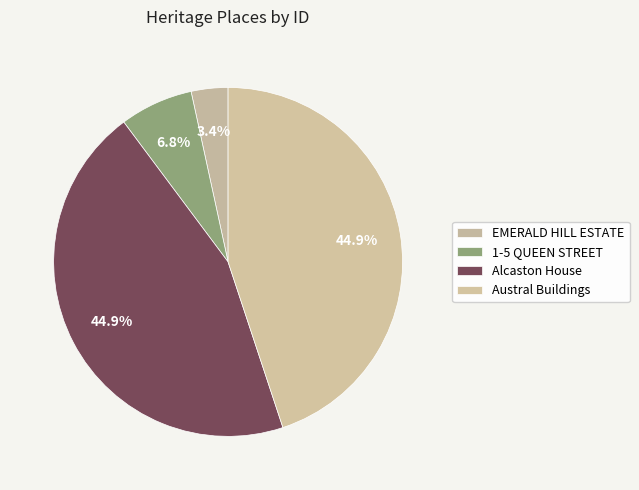

How many slices are in this pie chart?

4